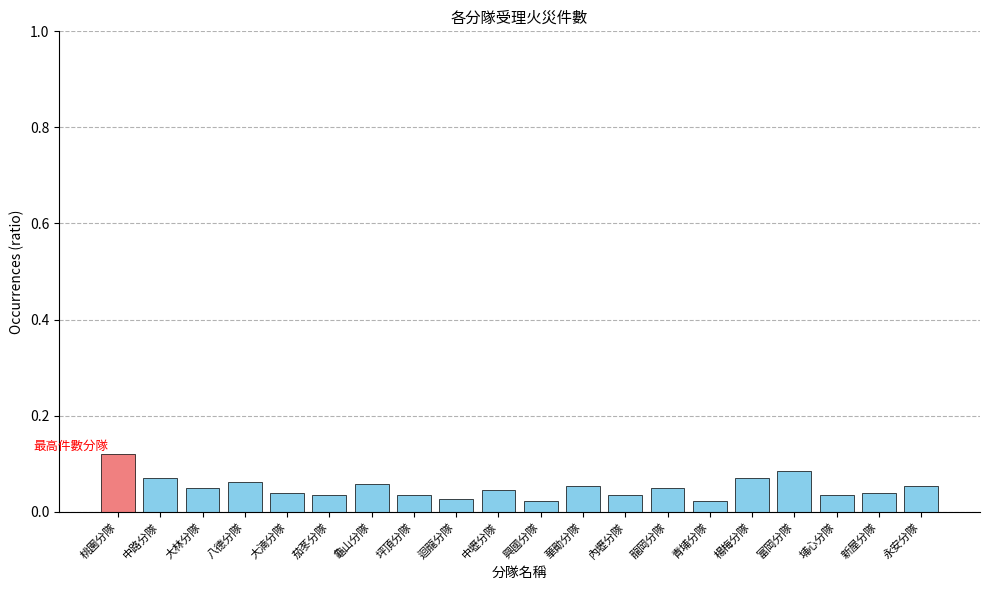

Is it true that the value at 華勛分隊 is 0.0?

False